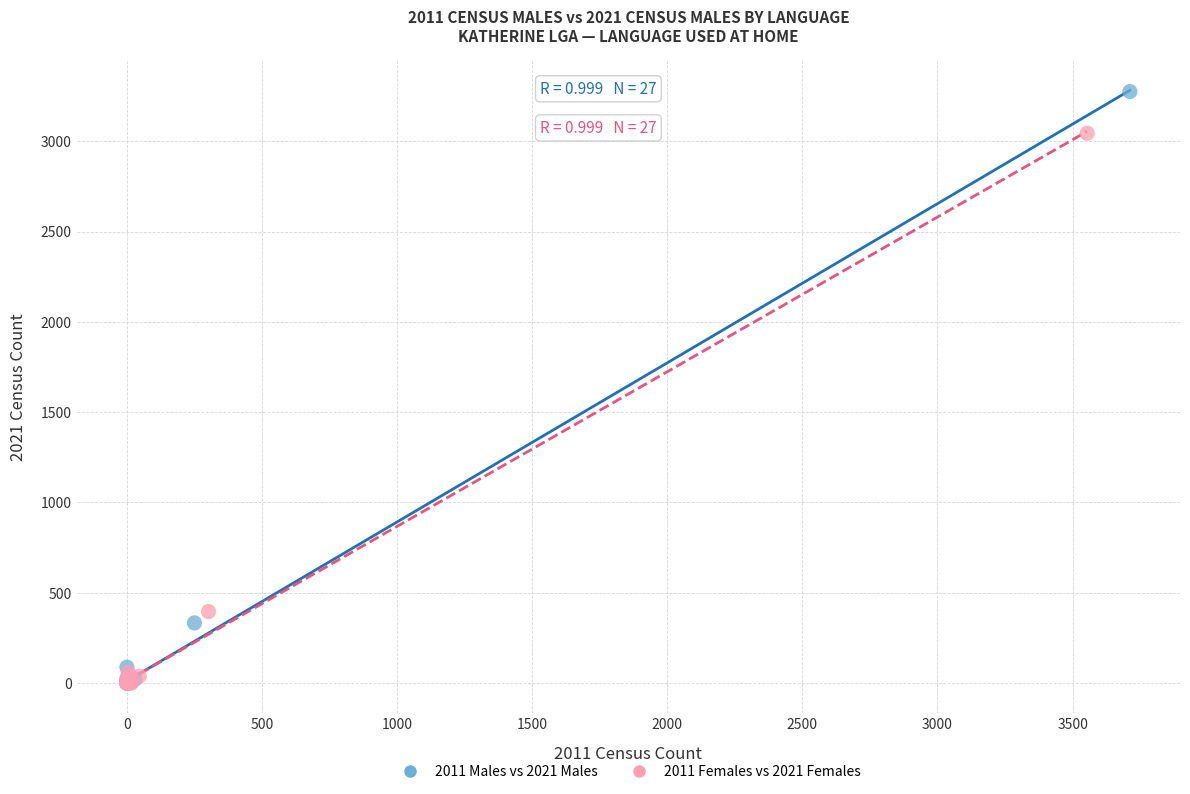

Which series reaches the maximum Y coordinate?

2011 Males vs 2021 Males